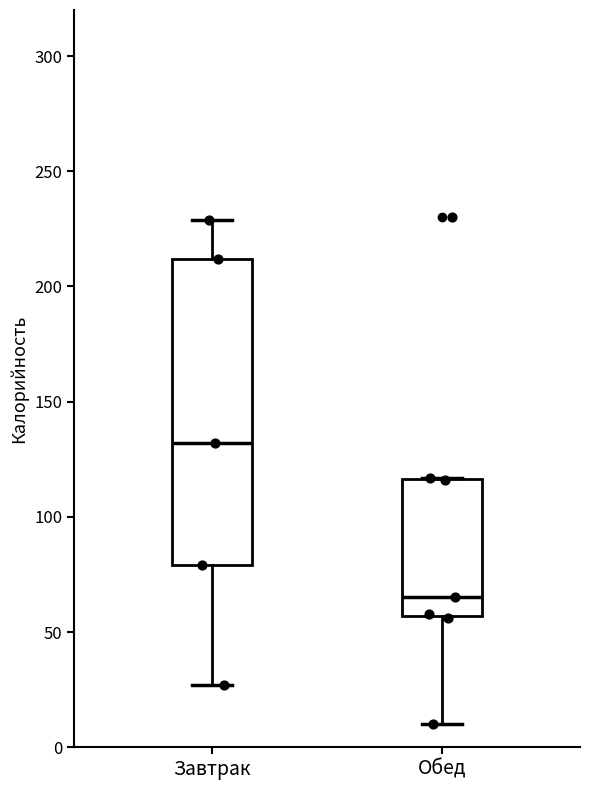

Where is the lower edge of the box for Обед on the y-axis? The values are not printed on the chart, so give them approximately, as read against the axis.

55